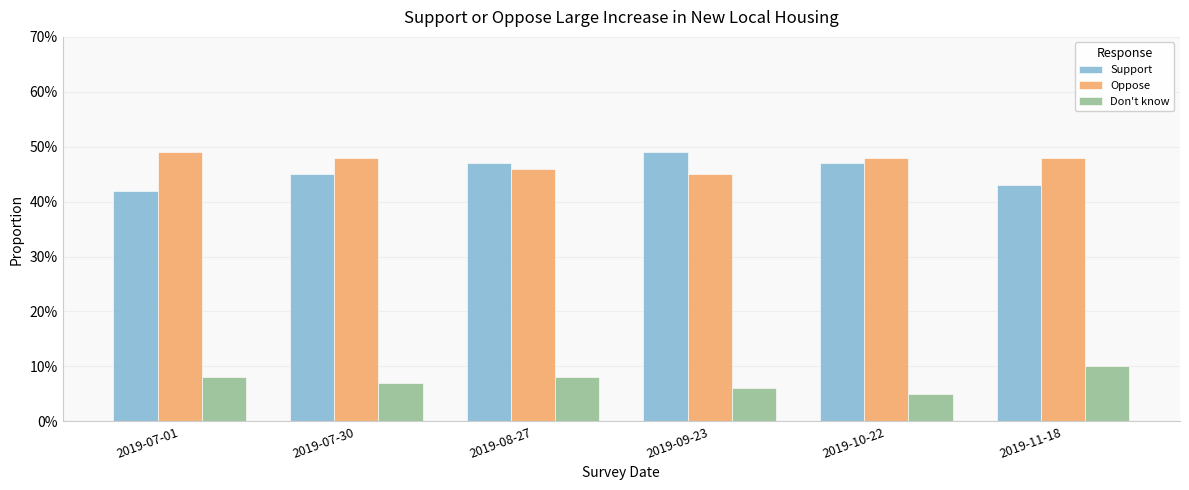

Read the Don't know value at 2019-10-22.

0.1